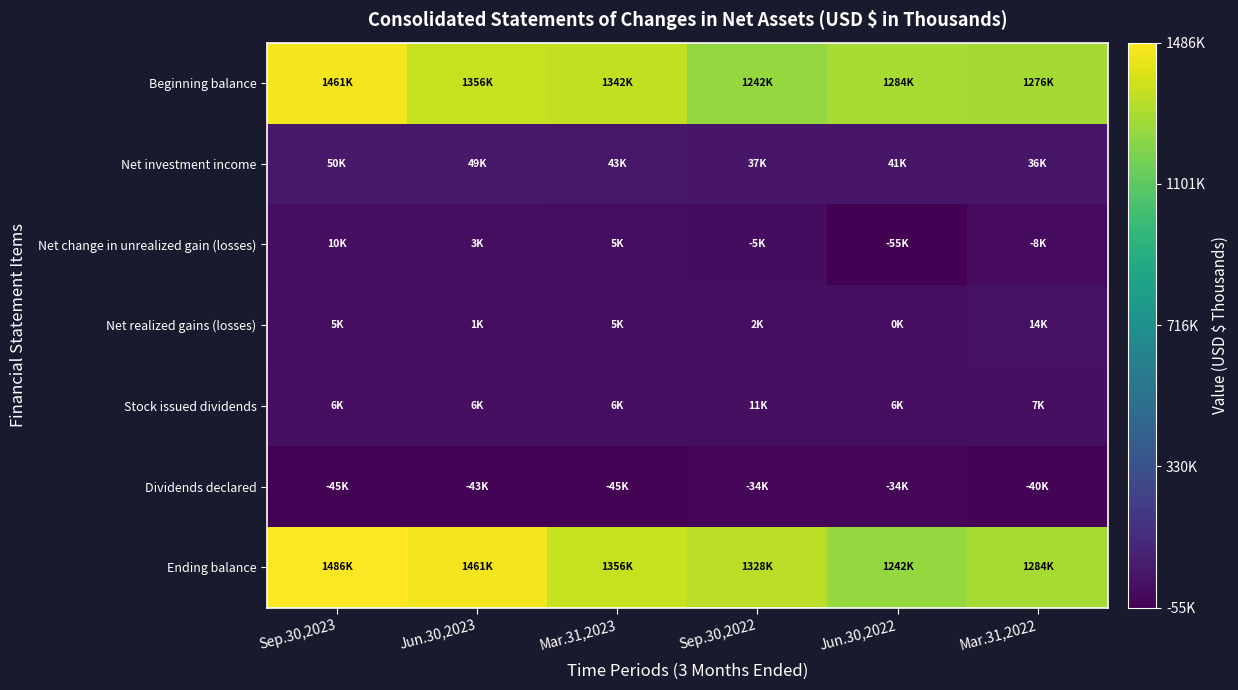

Between Sep.30,2022 and Jun.30,2022, which series saw the biggest shift?

Ending balance